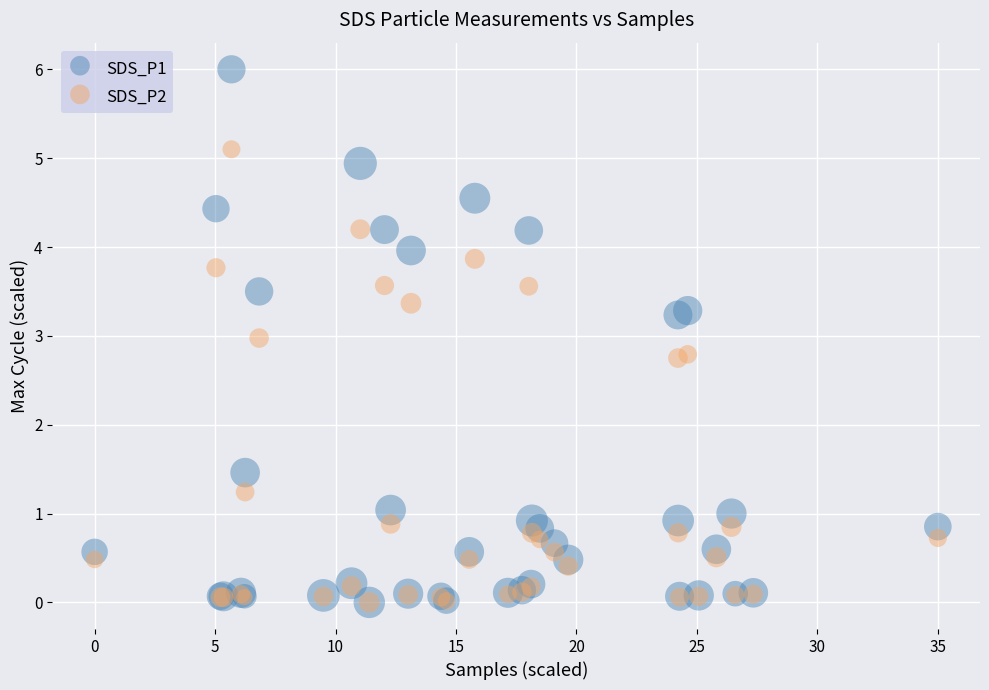

Which series has the widest spread of Y values?

SDS_P1